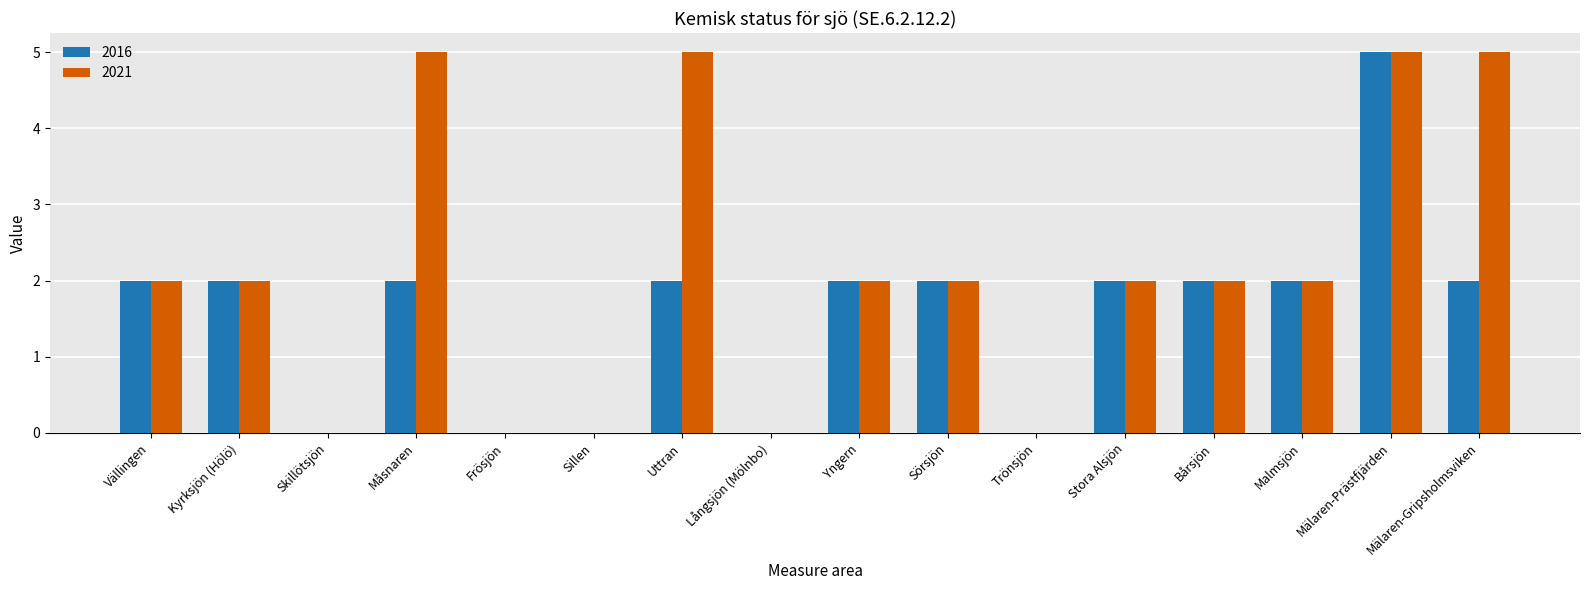

Reading left to right, extract all data points from this chart.

2016: Vällingen=2	Kyrksjön (Hölö)=2	Skillötsjön=0	Måsnaren=2	Frösjön=0	Sillen=0	Uttran=2	Långsjön (Mölnbo)=0	Yngern=2	Sörsjön=2	Trönsjön=0	Stora Alsjön=2	Bårsjön=2	Malmsjön=2	Mälaren-Prästfjärden=5	Mälaren-Gripsholmsviken=2
2021: Vällingen=2	Kyrksjön (Hölö)=2	Skillötsjön=0	Måsnaren=5	Frösjön=0	Sillen=0	Uttran=5	Långsjön (Mölnbo)=0	Yngern=2	Sörsjön=2	Trönsjön=0	Stora Alsjön=2	Bårsjön=2	Malmsjön=2	Mälaren-Prästfjärden=5	Mälaren-Gripsholmsviken=5